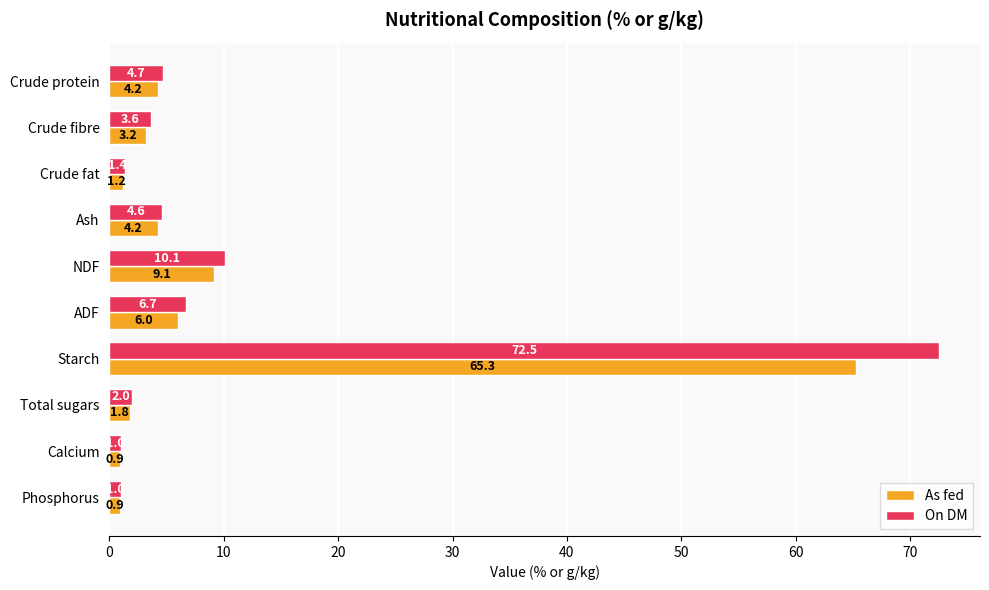

Which series has the largest range (max minus min)?

On DM